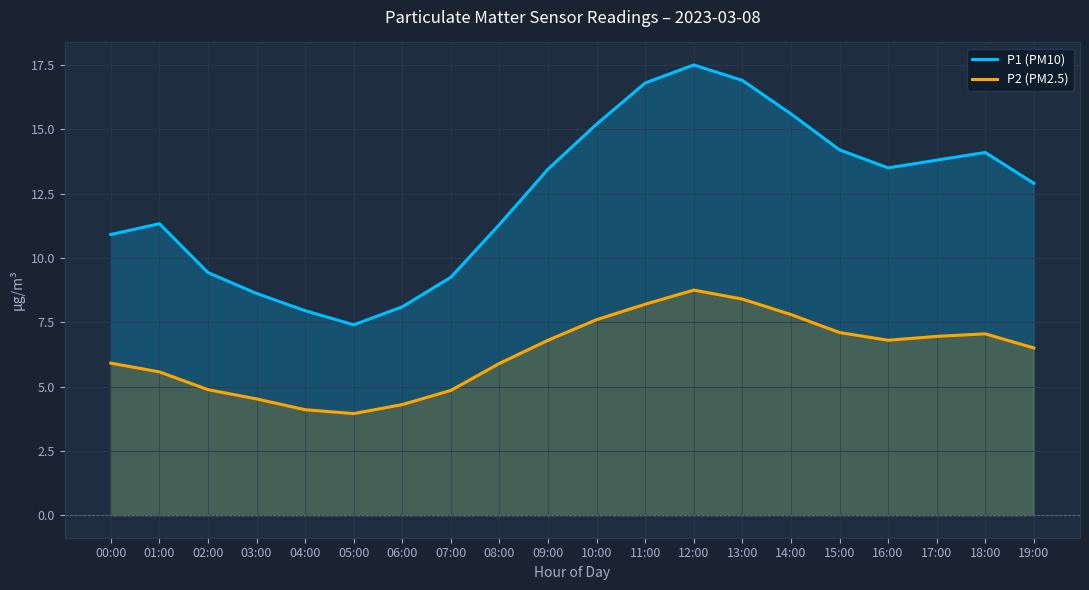

How many values in the P2 (PM2.5) series exceed 6?

11